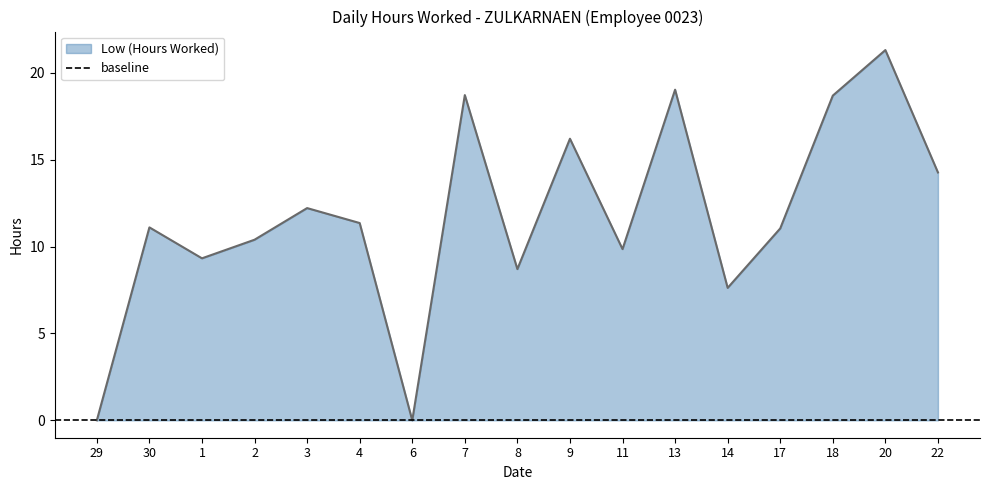

Reading right to left, transcribe all the data shown in this chart.

22=14.3	20=21.3	18=18.7	17=11.0	14=7.6	13=19.0	11=9.8	9=16.2	8=8.7	7=18.7	6=0.0	4=11.3	3=12.2	2=10.4	1=9.3	30=11.1	29=0.0